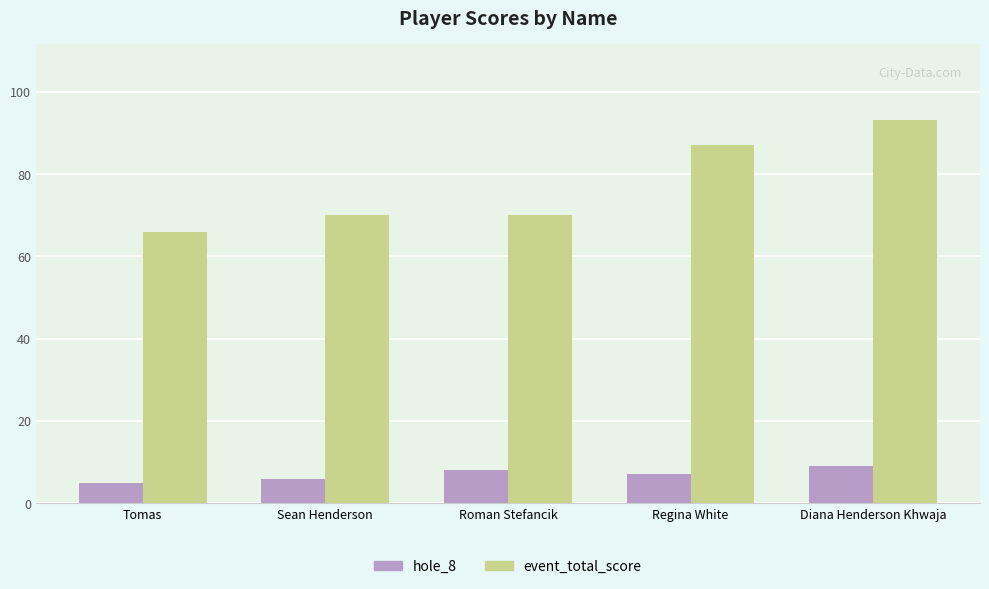

Rank the series by their maximum value, from lowest to highest.

hole_8, event_total_score